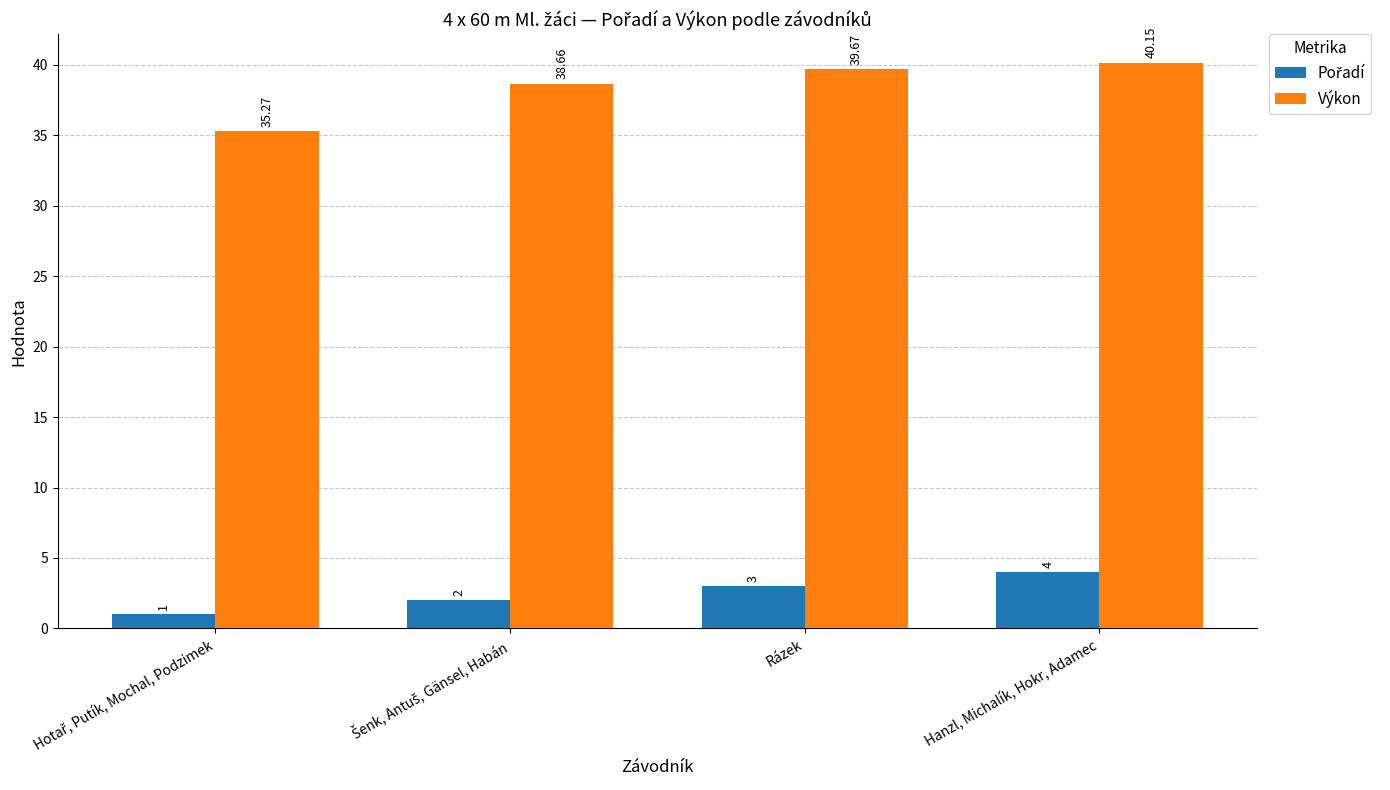

At which label does Výkon first exceed 39?

Rázek